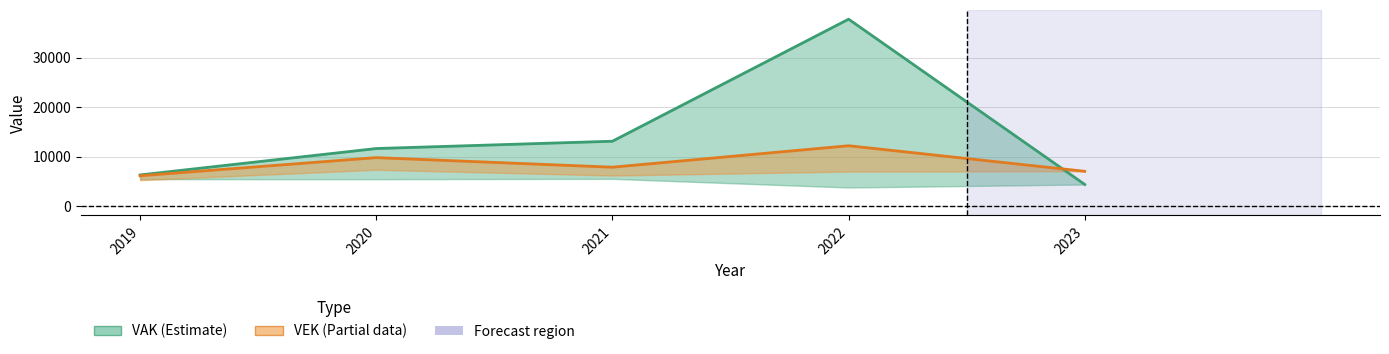

How many lines are shown in the chart?

2